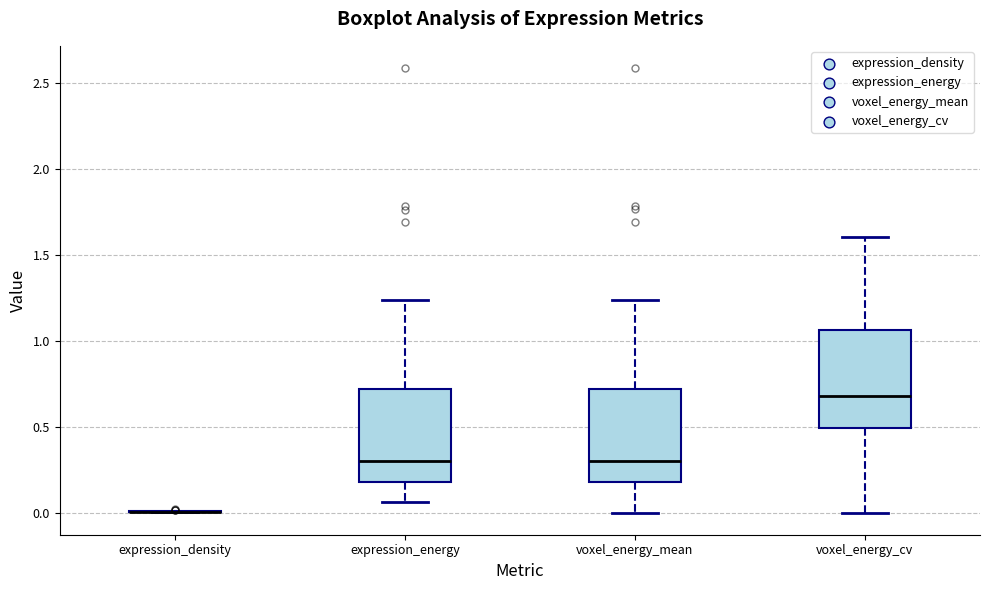

Where does the median line of the box for expression_energy sit on the y-axis? The values are not printed on the chart, so give them approximately, as read against the axis.

0.30